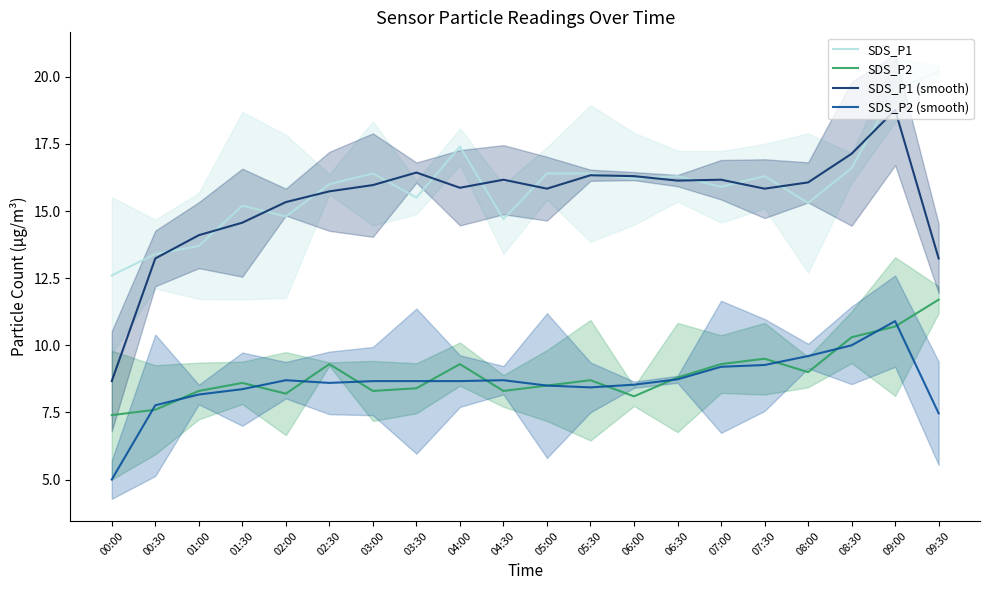

Between 06:30 and 07:00, which series saw the biggest shift?

SDS_P2